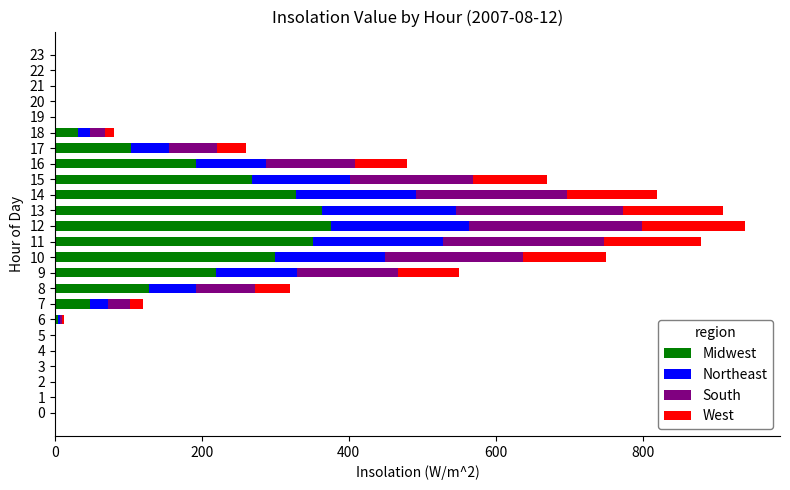

True or false: Midwest has a value of 206.6 at 21.

False